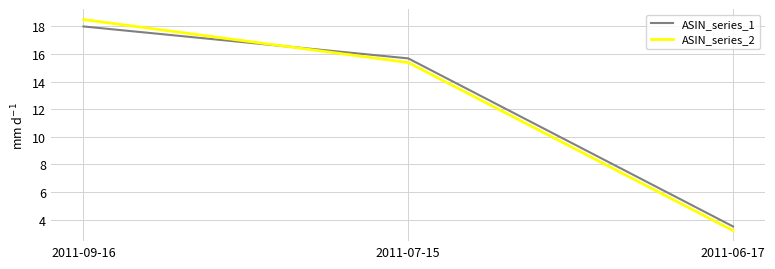

The value of ASIN_series_1 at 2011-07-15 is 3.3. True or false?

False